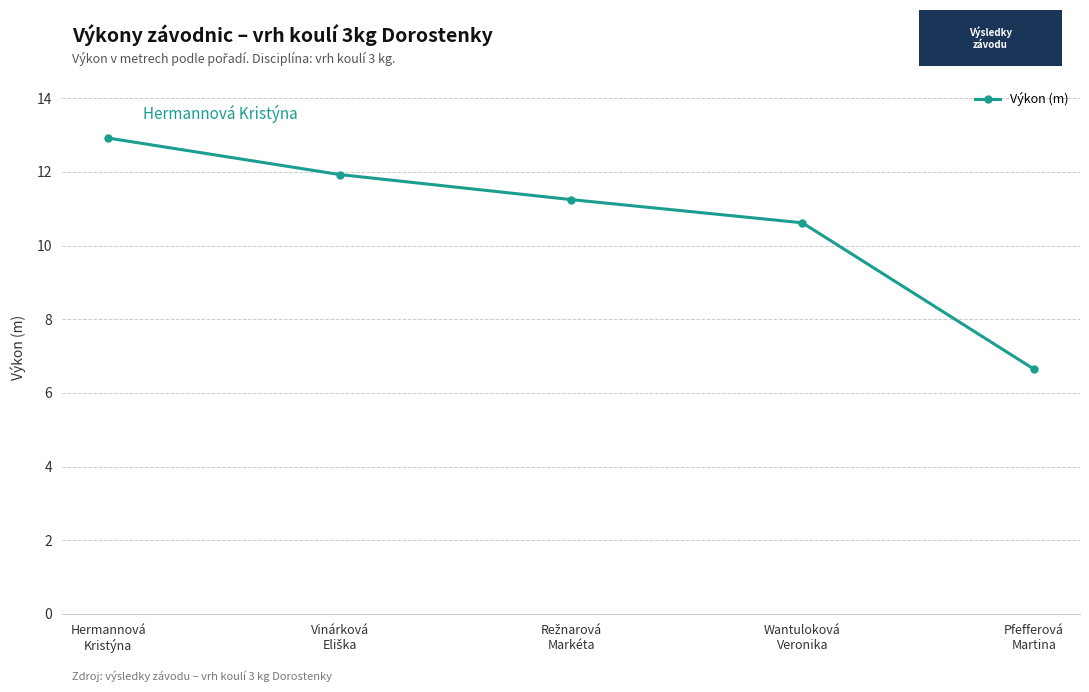

Which label corresponds to the smallest value in the chart?

Pfefferová
Martina